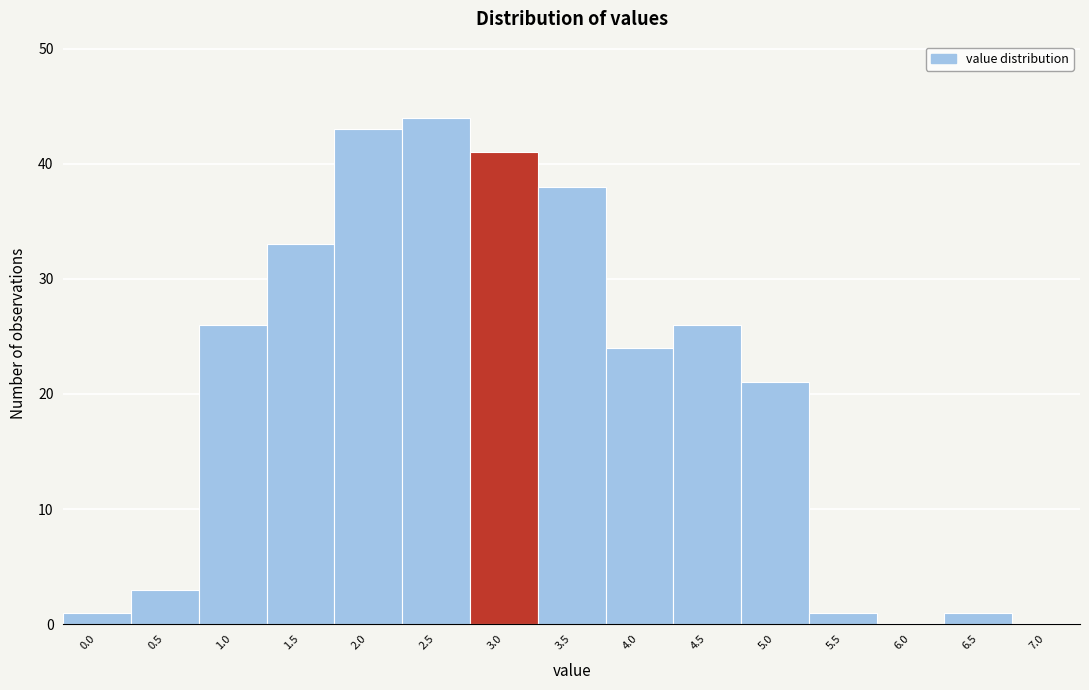

Reading left to right, what are all the values shown in this chart?

0.0=1	0.5=3	1.0=26	1.5=33	2.0=43	2.5=44	3.0=41	3.5=38	4.0=24	4.5=26	5.0=21	5.5=1	6.0=0	6.5=1	7.0=0